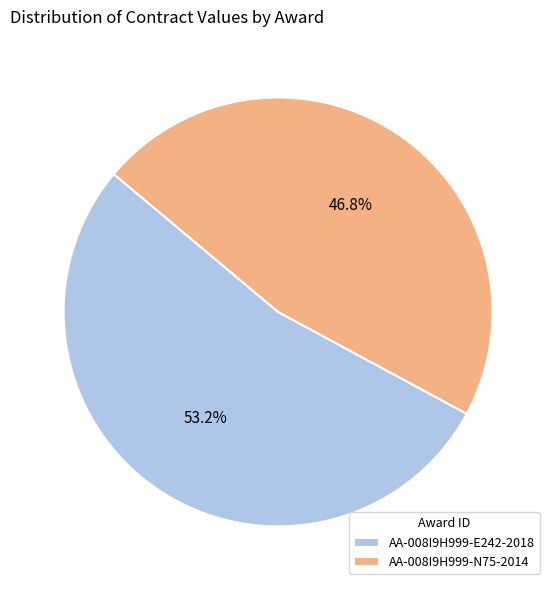

To the nearest percent, what portion does AA-008I9H999-N75-2014 represent?

47%